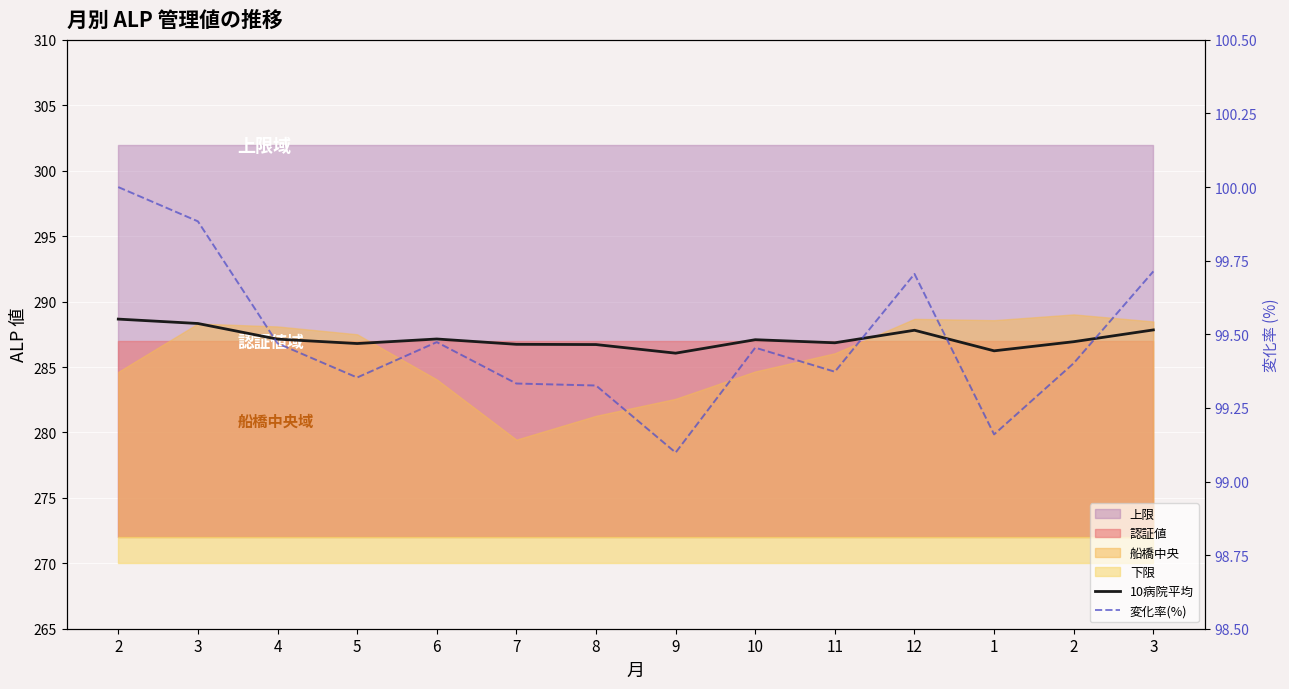

The value of 10病院平均 at 2 is 288.7. True or false?

True